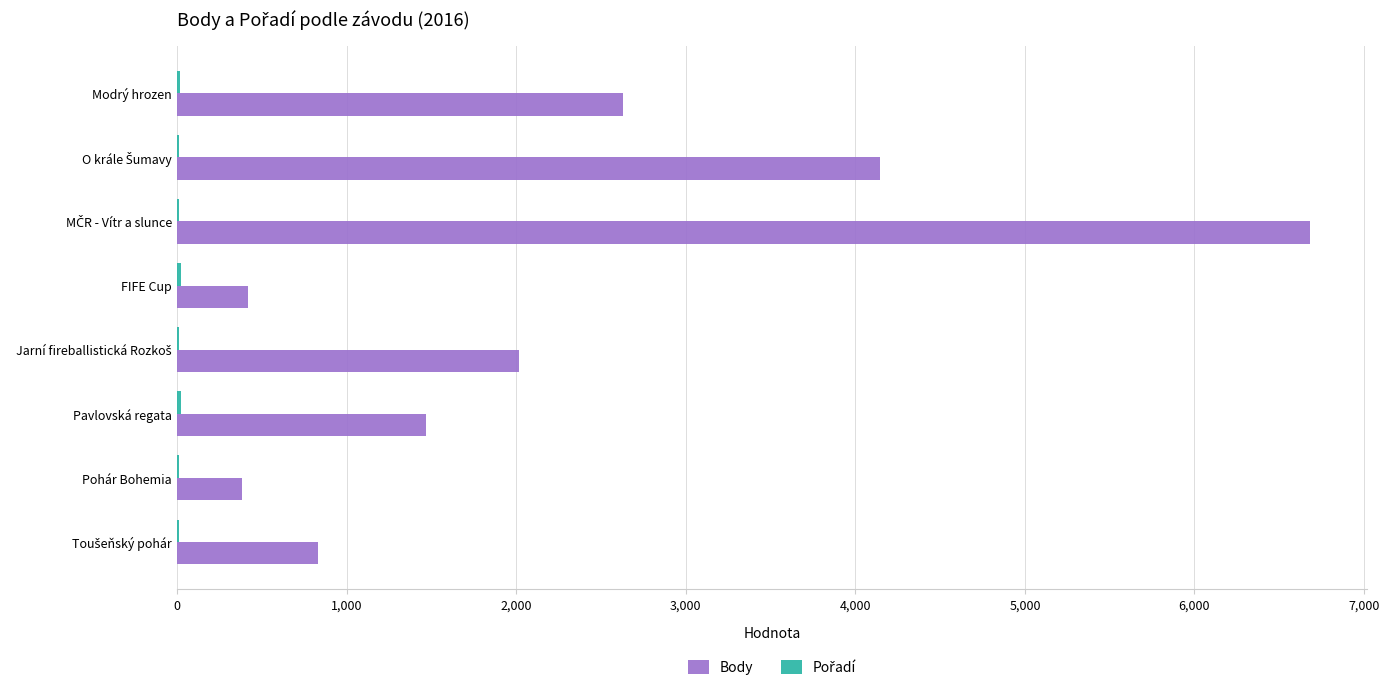

What is the sum of all Body values?

18581